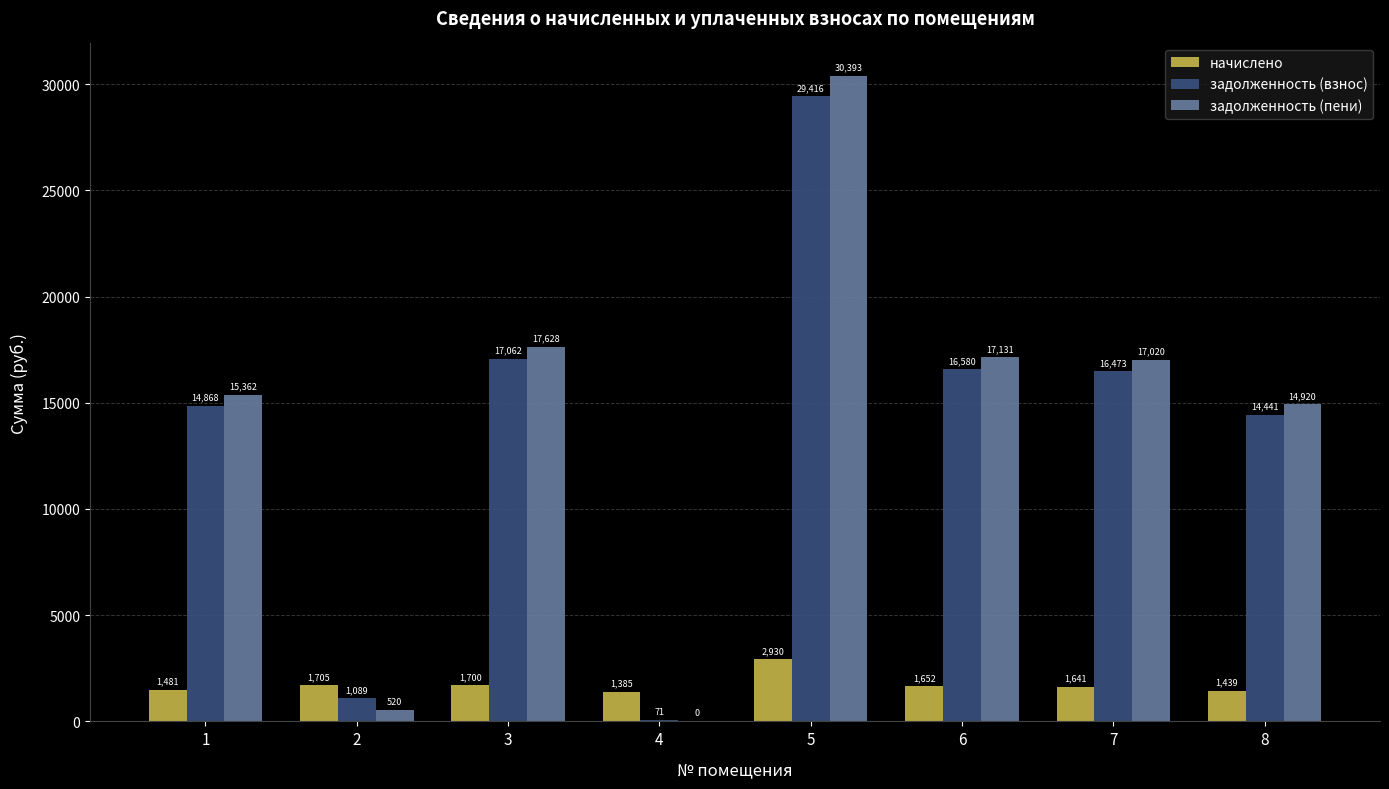

Is it true that задолженность (взнос) equals 27666.8 at 7?

False